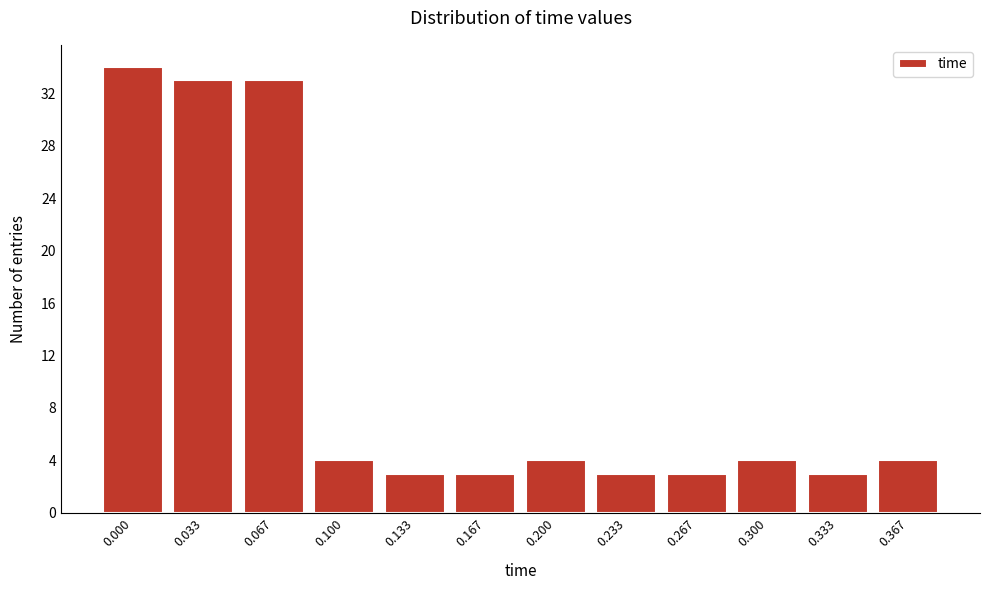

Reading left to right, transcribe all the data shown in this chart.

0.000=34	0.033=33	0.067=33	0.100=4	0.133=3	0.167=3	0.200=4	0.233=3	0.267=3	0.300=4	0.333=3	0.367=4